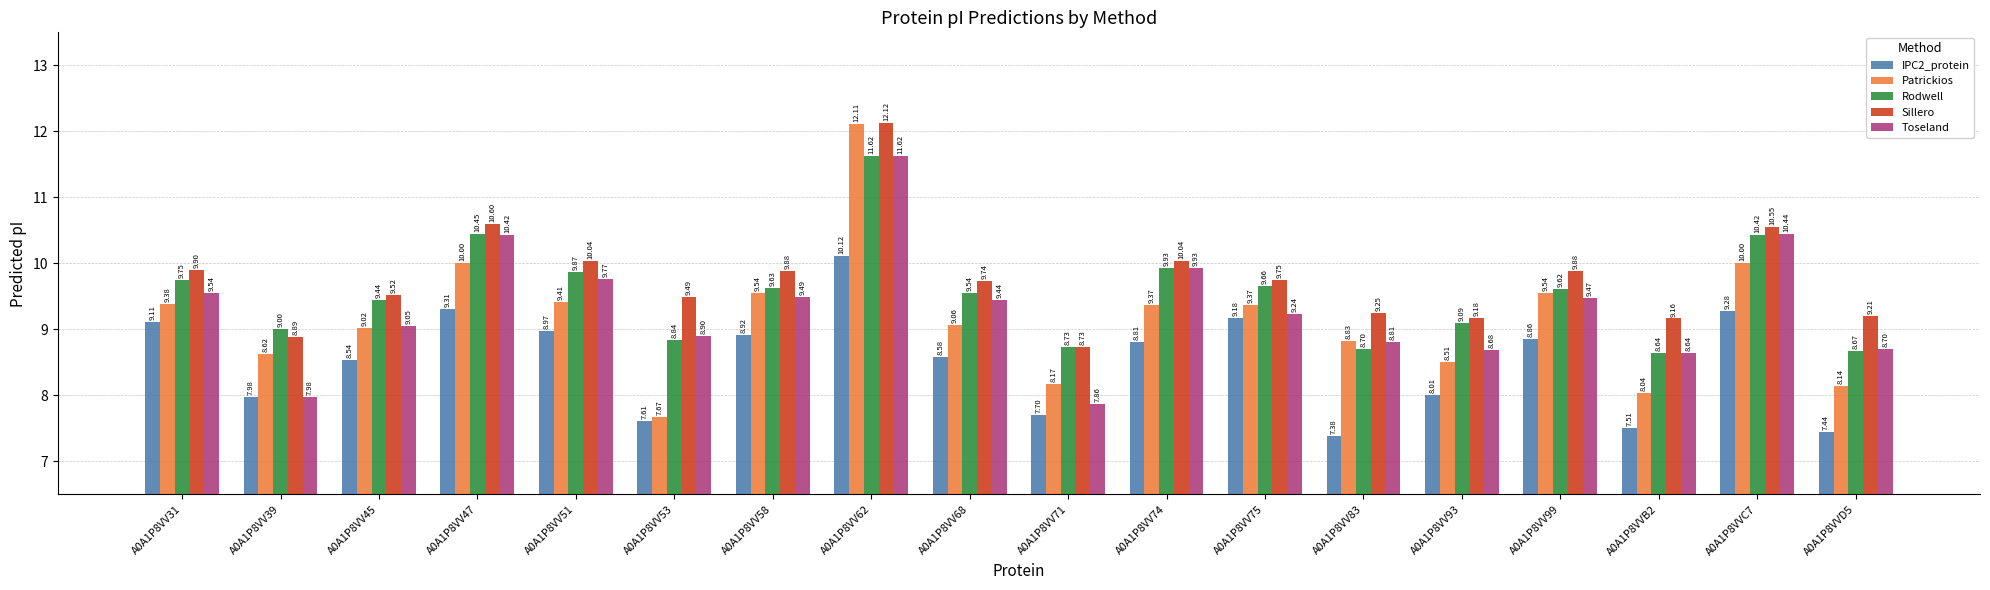

At which label is Rodwell closest to 10?

A0A1P8VV74